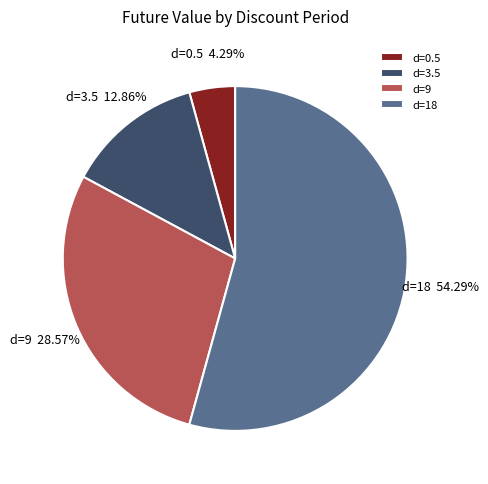

Count the number of slices in the pie.

4